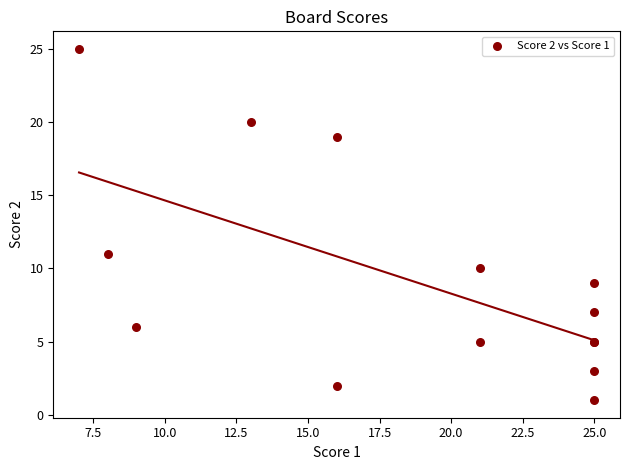

What Y value in the scatter plot is closest to 13?

11